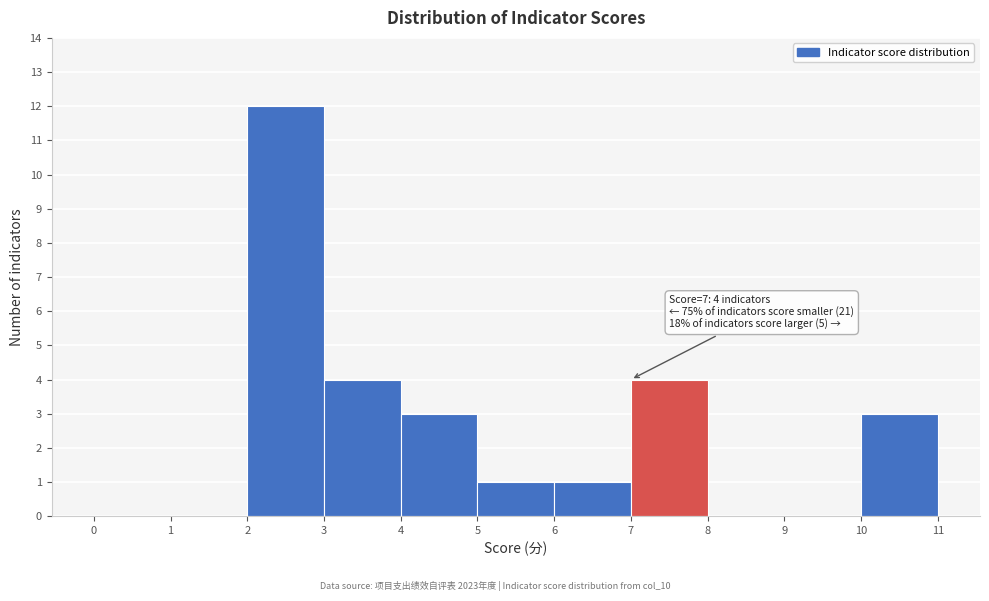

Over which range of the x-axis is the bar tallest?

2 to 3